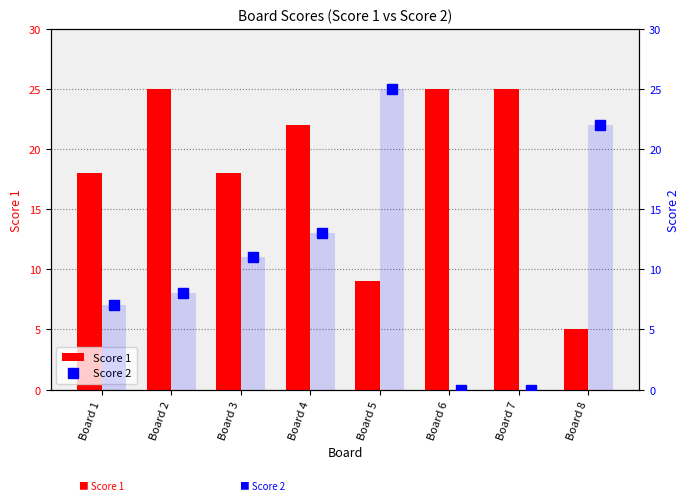

What is the difference between the Score 2 values at Board 7 and Board 4?

13